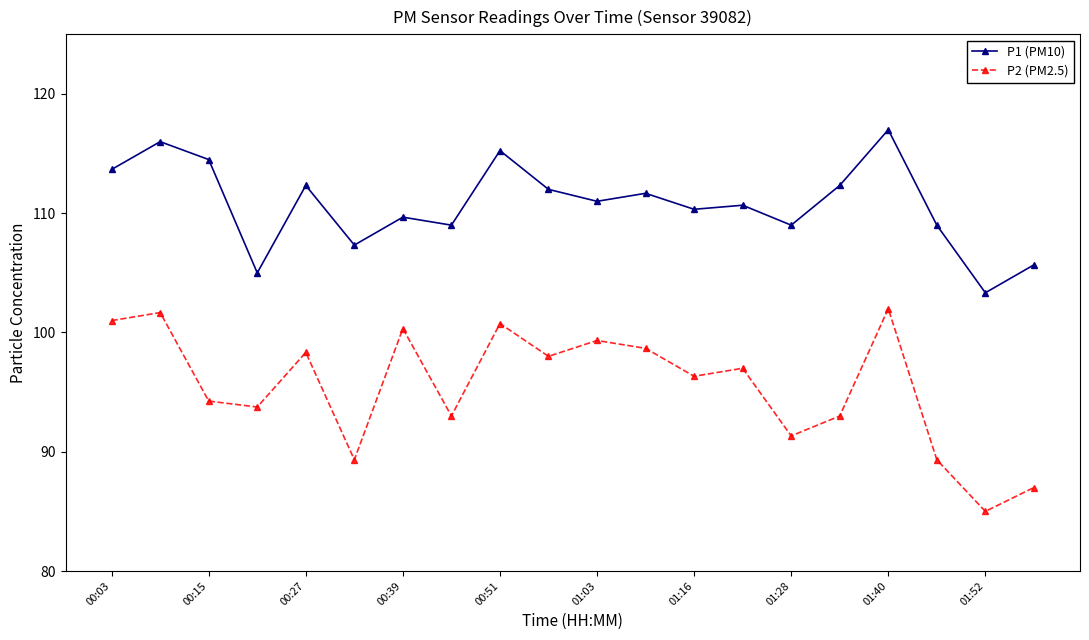

True or false: P2 (PM2.5) and P1 (PM10) cross at least once.

False